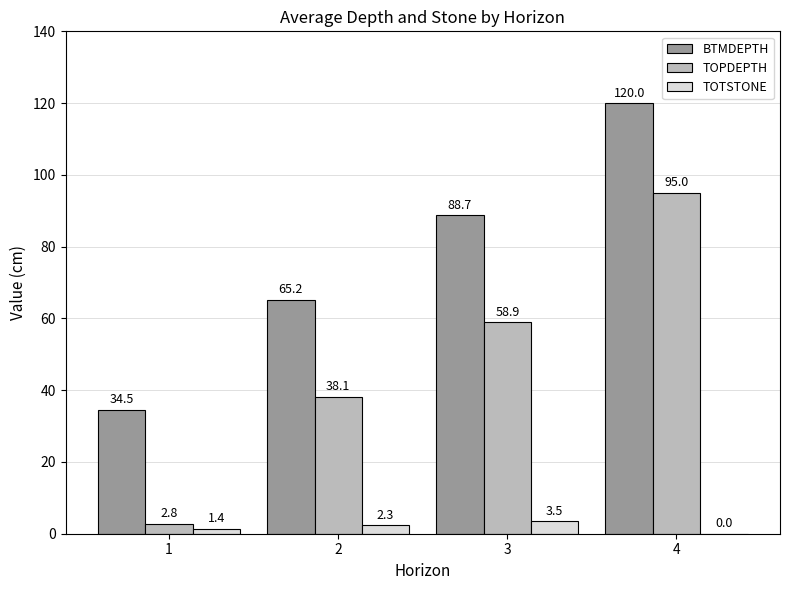

Reading left to right, list all the values displayed in this chart.

BTMDEPTH: 34.5	65.2	88.7	120.0
TOPDEPTH: 2.8	38.1	58.9	95.0
TOTSTONE: 1.4	2.3	3.5	0.0